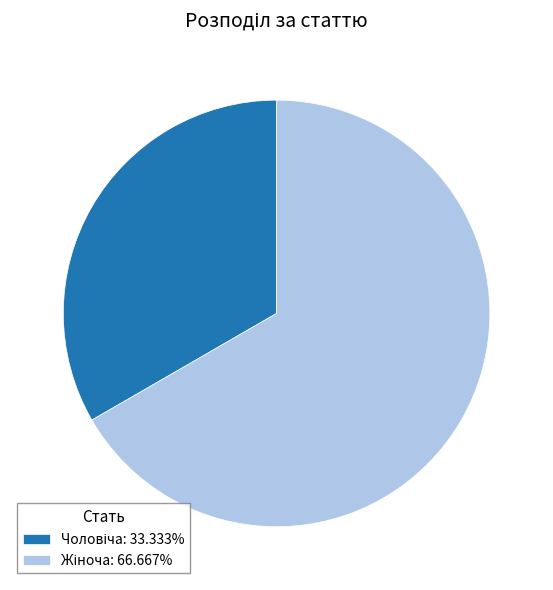

Between Чоловіча and Жіноча, which is larger?

Жіноча